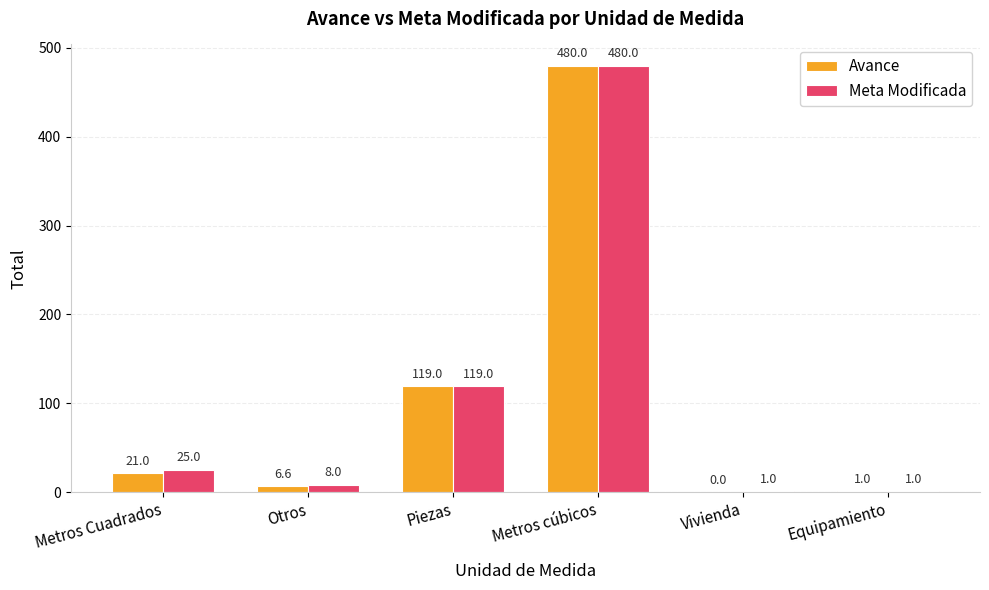

How many groups of bars are there?

6